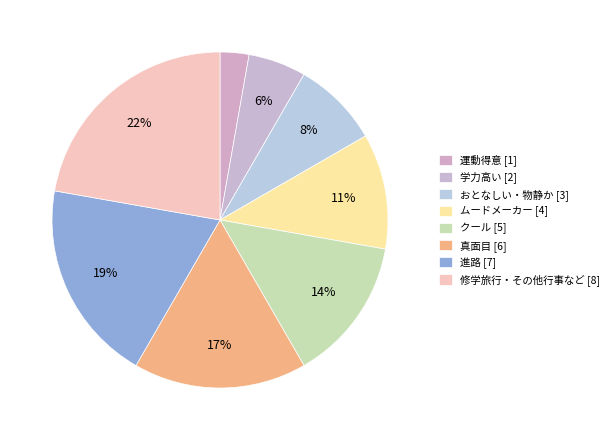

Count the number of slices in the pie.

8